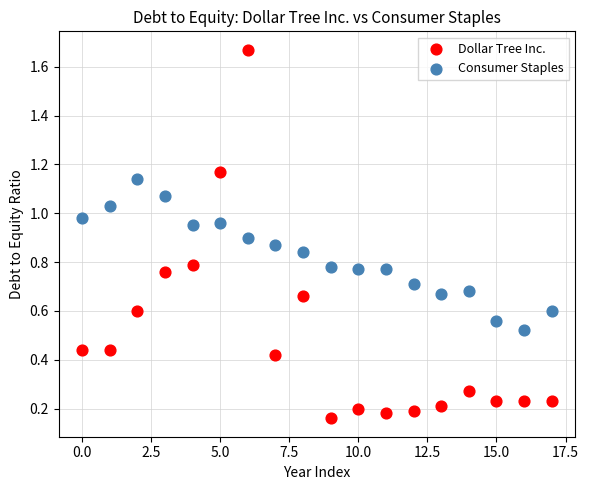

Which series has the largest Y range (max minus min)?

Dollar Tree Inc.